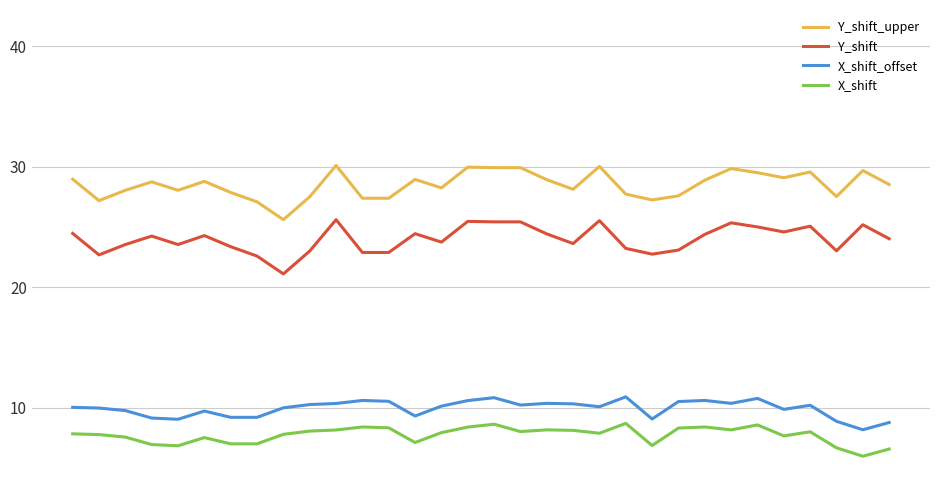

What is the highest value of the Y_shift series?

25.6